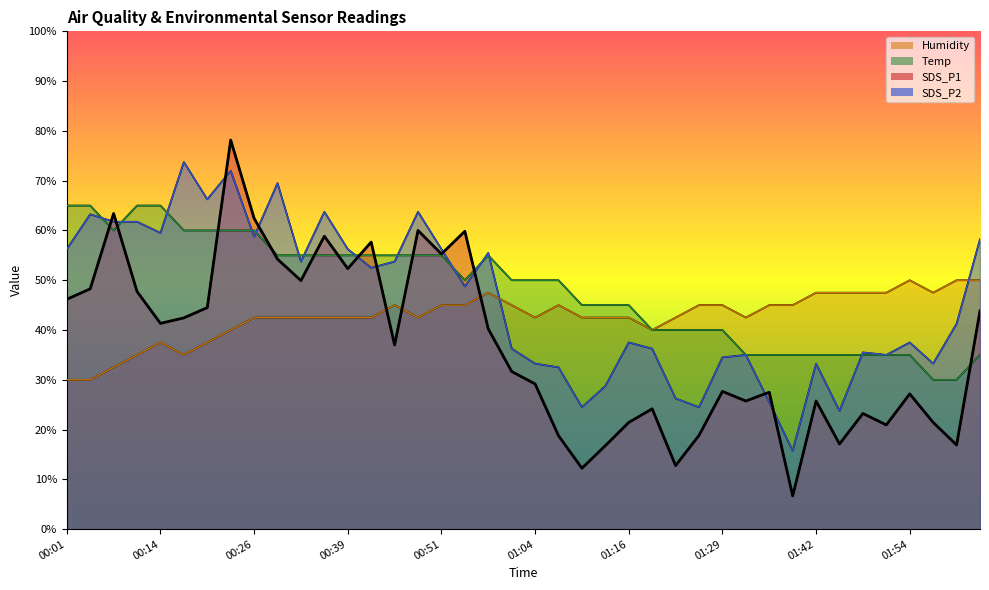

List the labels in order of Temp value, largest first.

00:01, 00:04, 00:10, 00:14, 00:07, 00:17, 00:20, 00:23, 00:26, 00:29, 00:33, 00:36, 00:39, 00:42, 00:45, 00:48, 00:51, 00:58, 00:55, 01:01, 01:04, 01:07, 01:10, 01:13, 01:16, 01:20, 01:23, 01:26, 01:29, 01:32, 01:35, 01:38, 01:42, 01:45, 01:48, 01:51, 01:54, 02:04, 01:57, 02:00